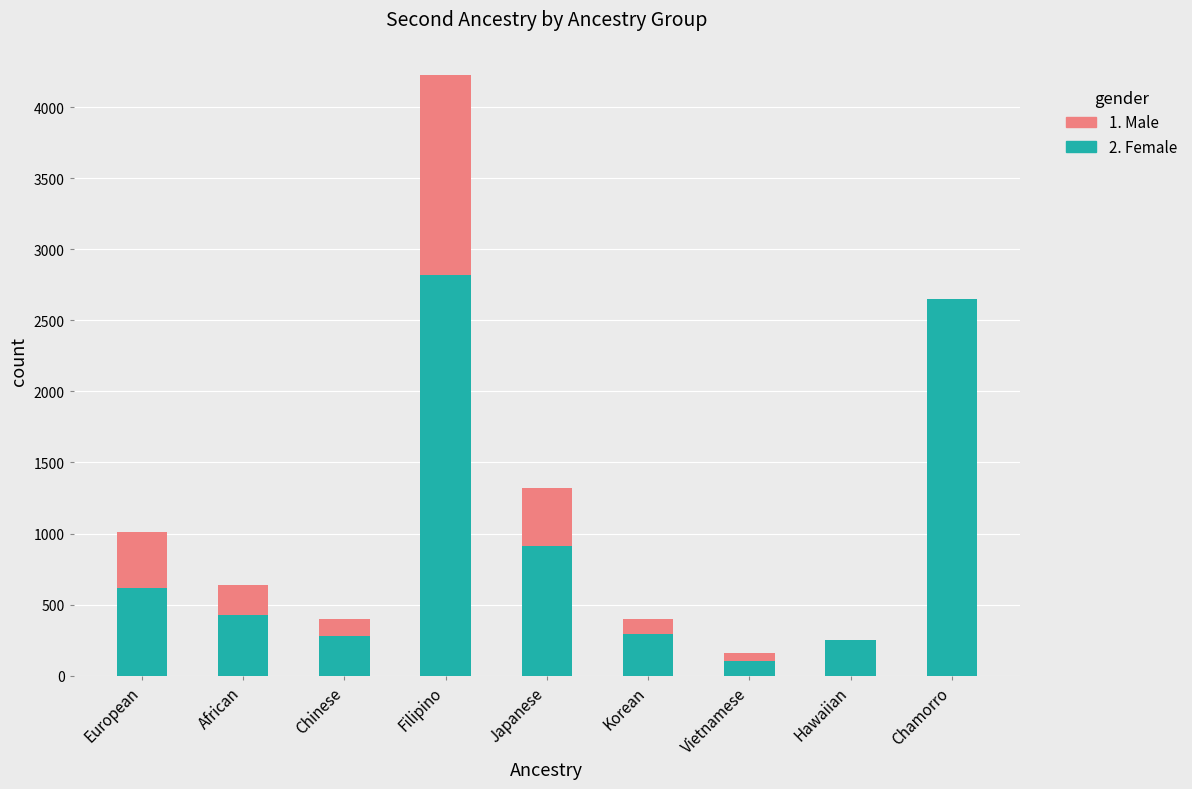

At which category is the sum across all series the highest?

Filipino